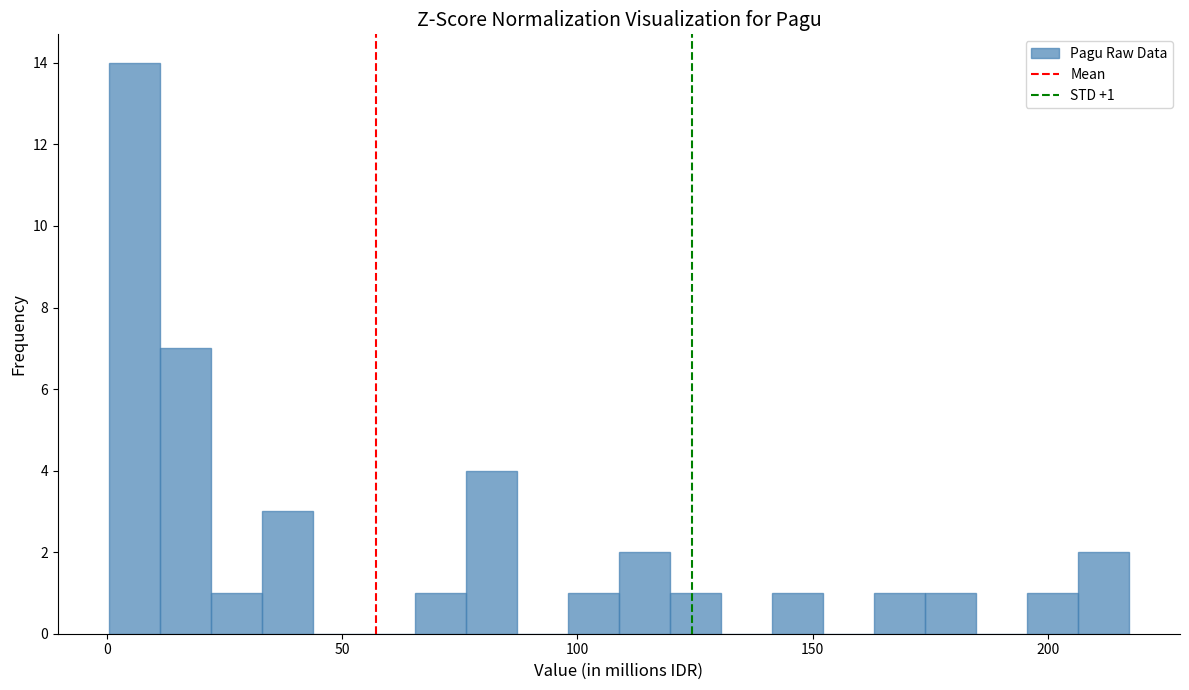

Read against the x-axis, roughly where is the centre of the tallest bar?

5